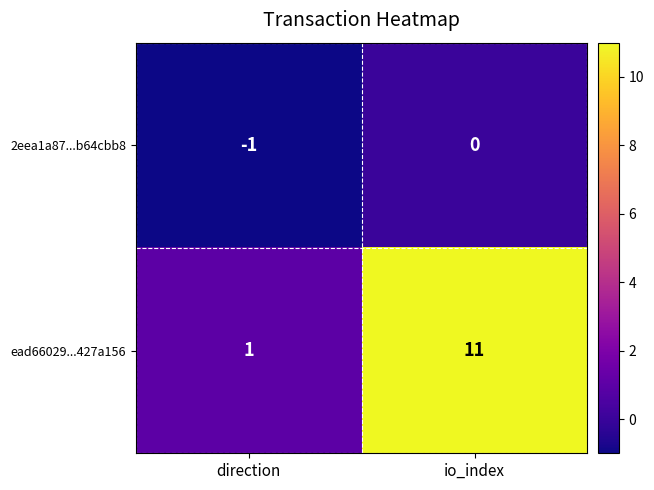

Reading left to right, list all the values displayed in this chart.

2eea1a87...b64cbb8: direction=-1	io_index=0
ead66029...427a156: direction=1	io_index=11